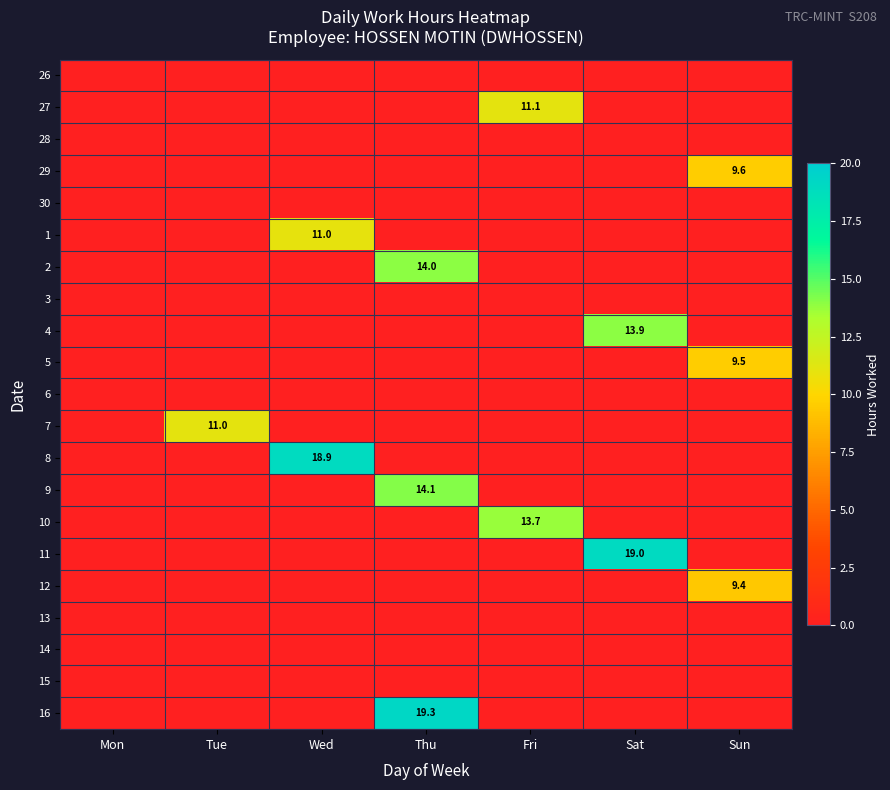

The value of 5 at Sun is 9.5. True or false?

True